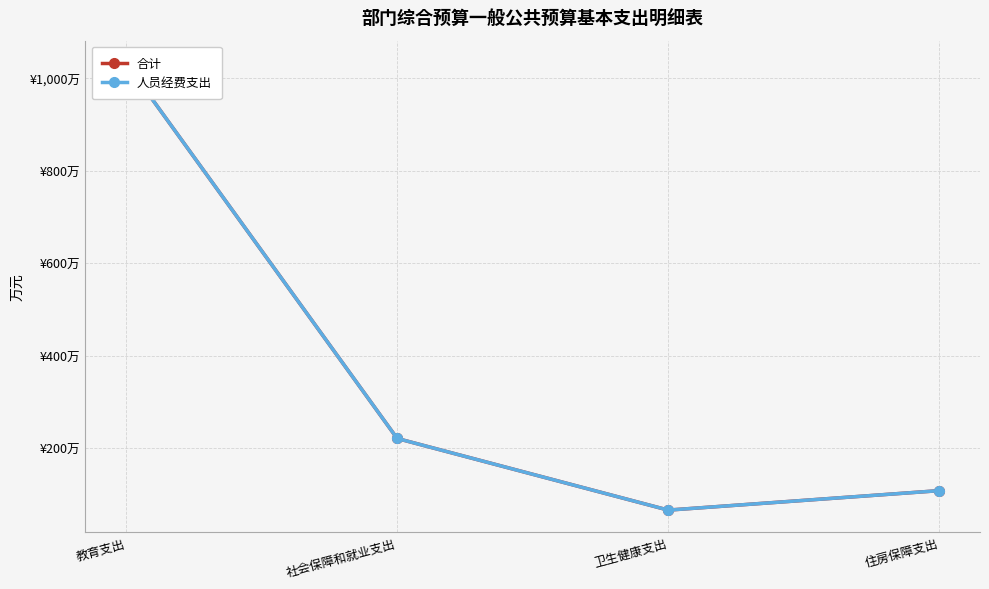

Does the chart display data point markers on the line(s)?

Yes